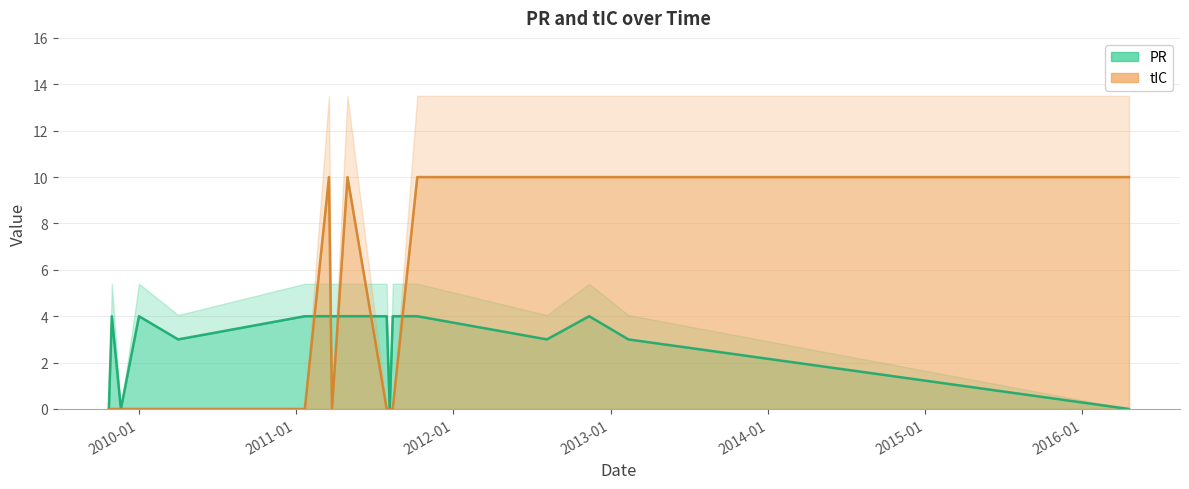

Which series changed the most between 2009-10-31 and 2010-04-03?

PR